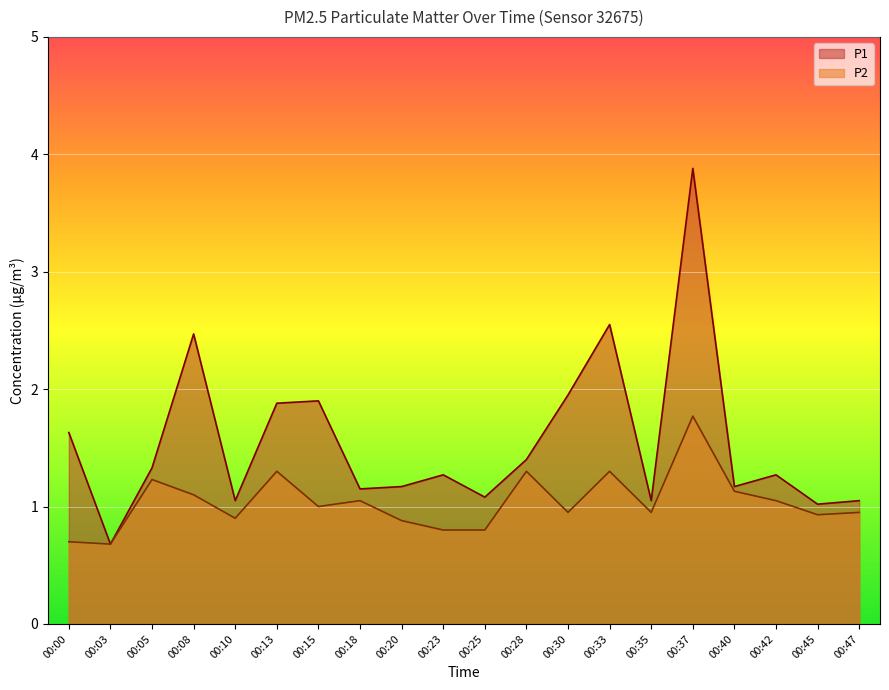

How many categories are shown in the chart?

20